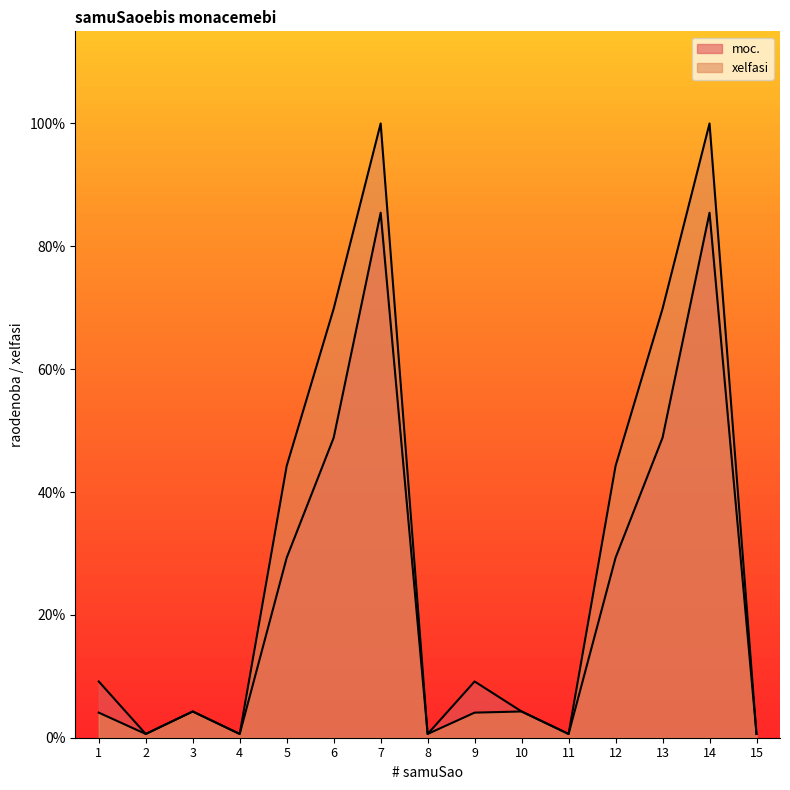

In xelfasi, how many points are lower than both neighbors (excluding endpoints)?

4